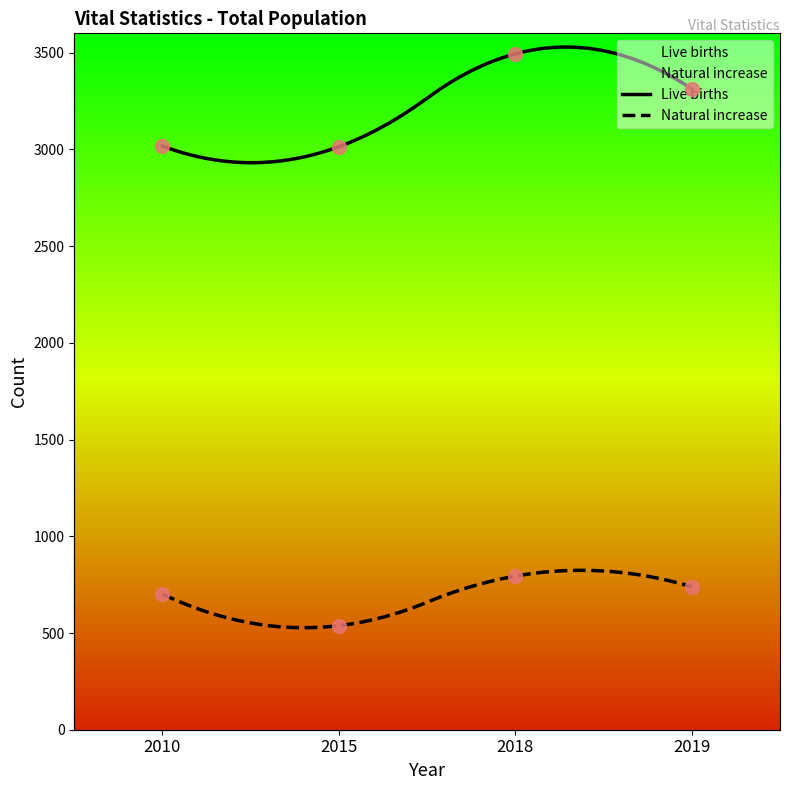

What are all the series names shown in the legend?

Live births, Natural increase